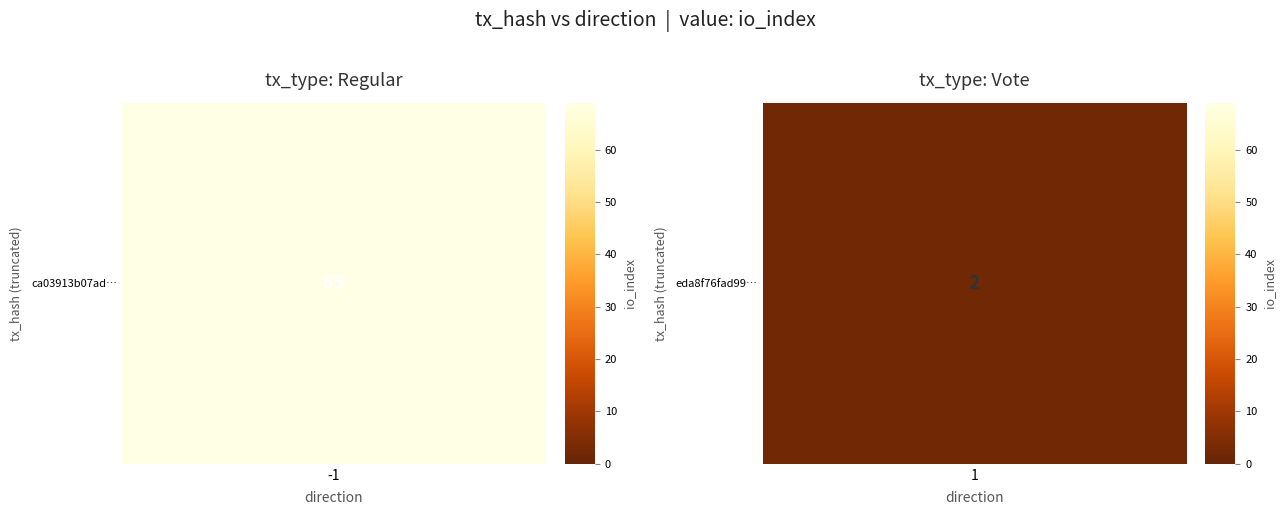

What is the greatest value displayed?

69